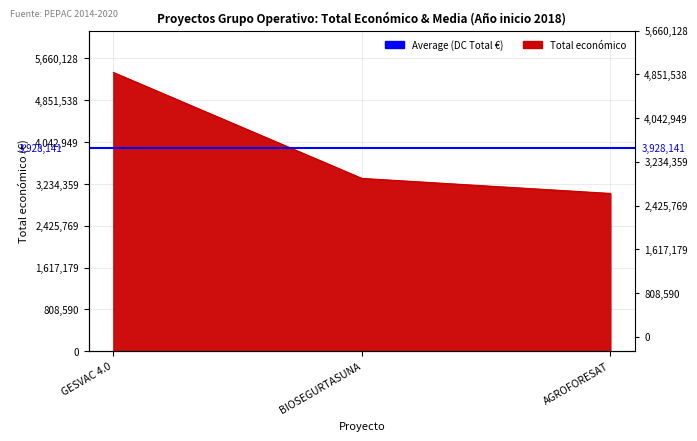

Reading left to right, what are all the values shown in this chart?

GESVAC 4.0=5390598	BIOSEGURTASUNA=3342252	AGROFORESAT=3051573